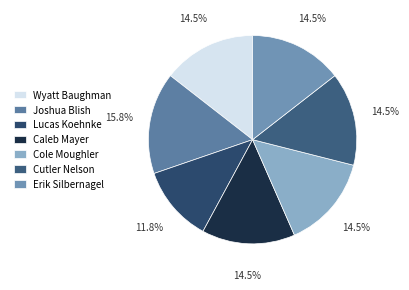

Is it true that Cutler Nelson is 14% of the pie?

True